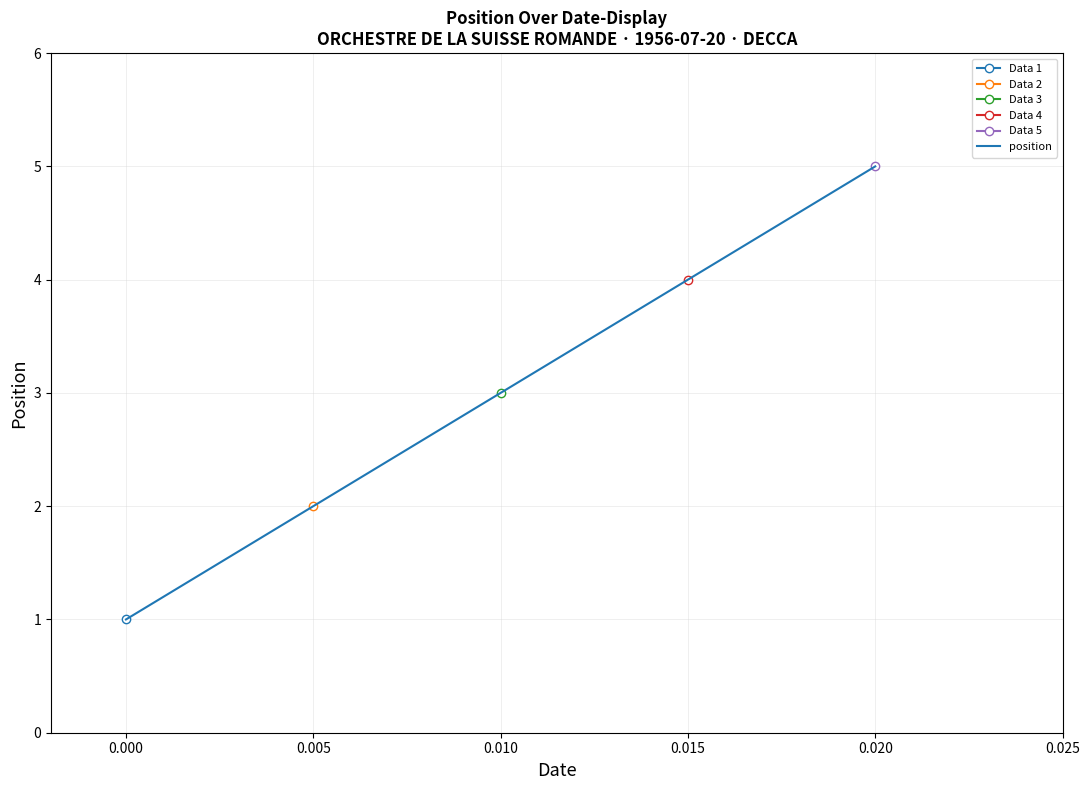

How many lines are shown in the chart?

1